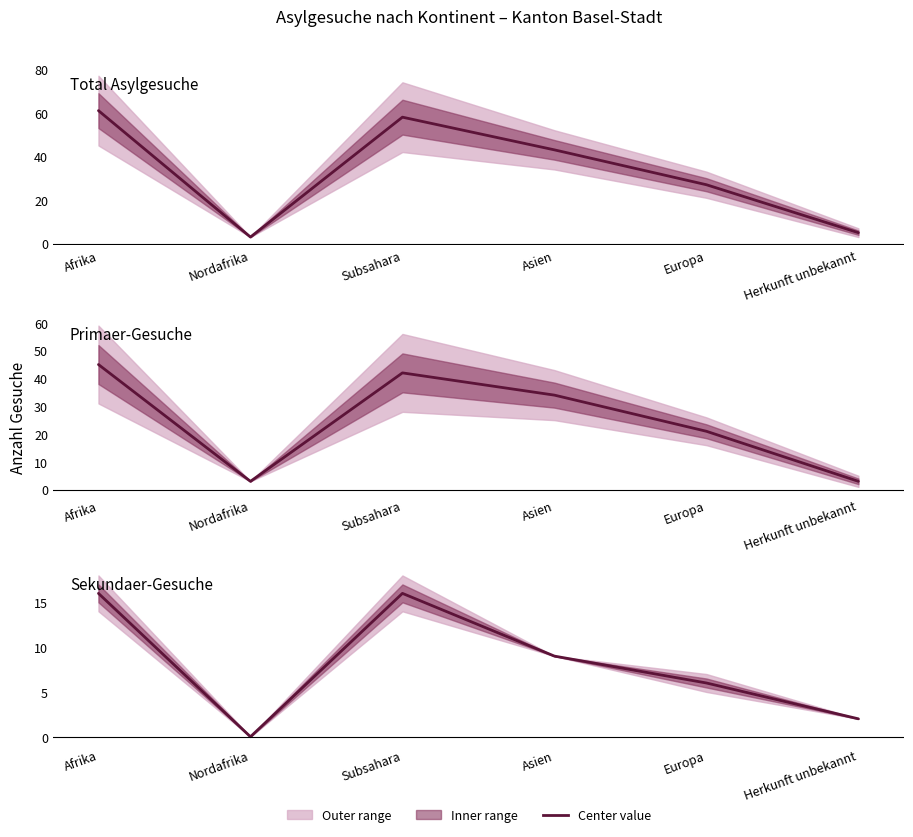

What is the label of the 6th point from the right?

Afrika